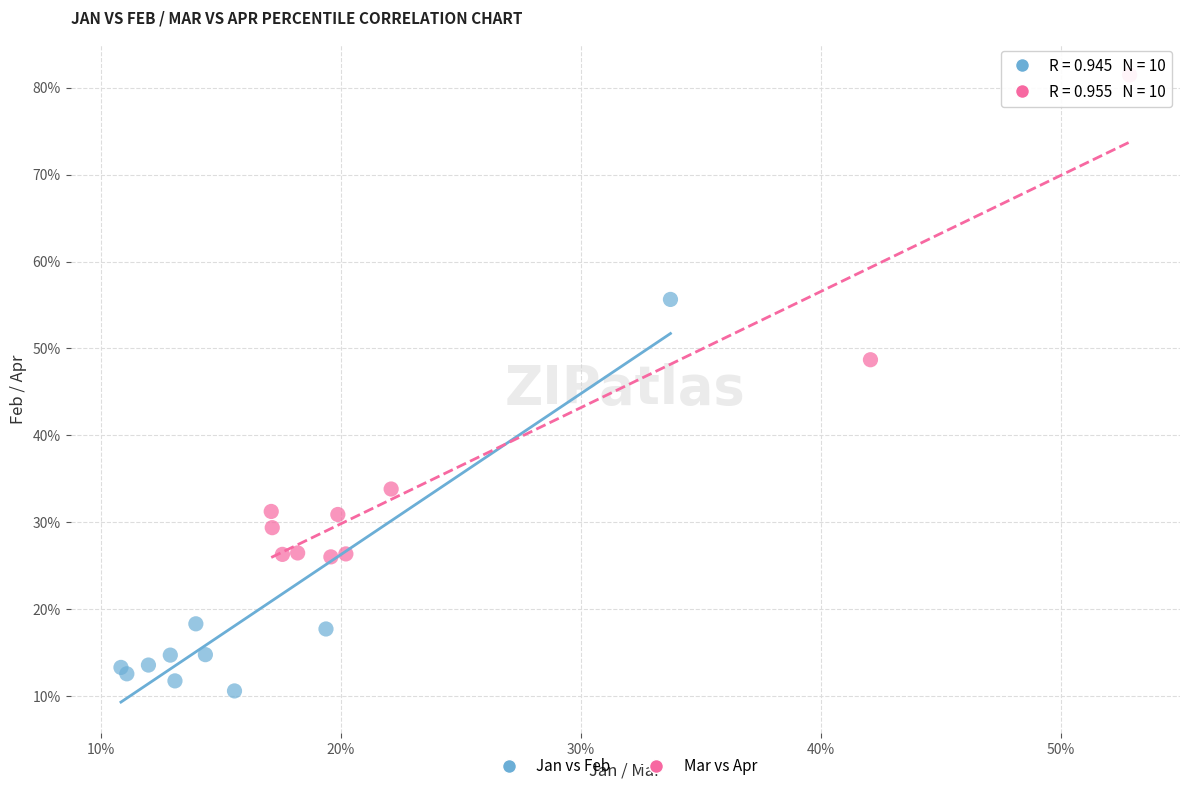

Which series has the largest Y range (max minus min)?

Mar vs Apr